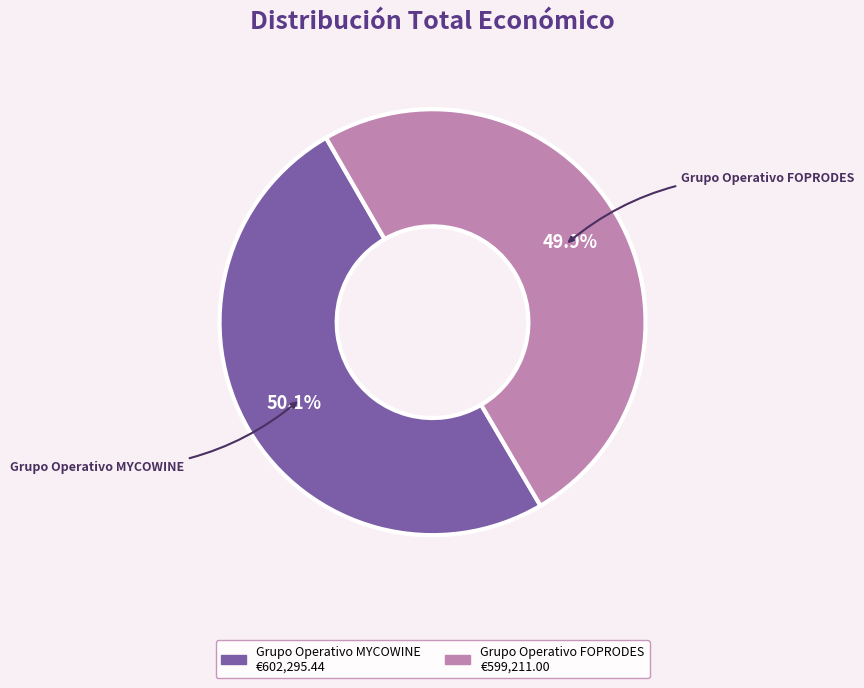

Approximately how many times larger is the value at Grupo Operativo MYCOWINE compared to Grupo Operativo FOPRODES?

1.0